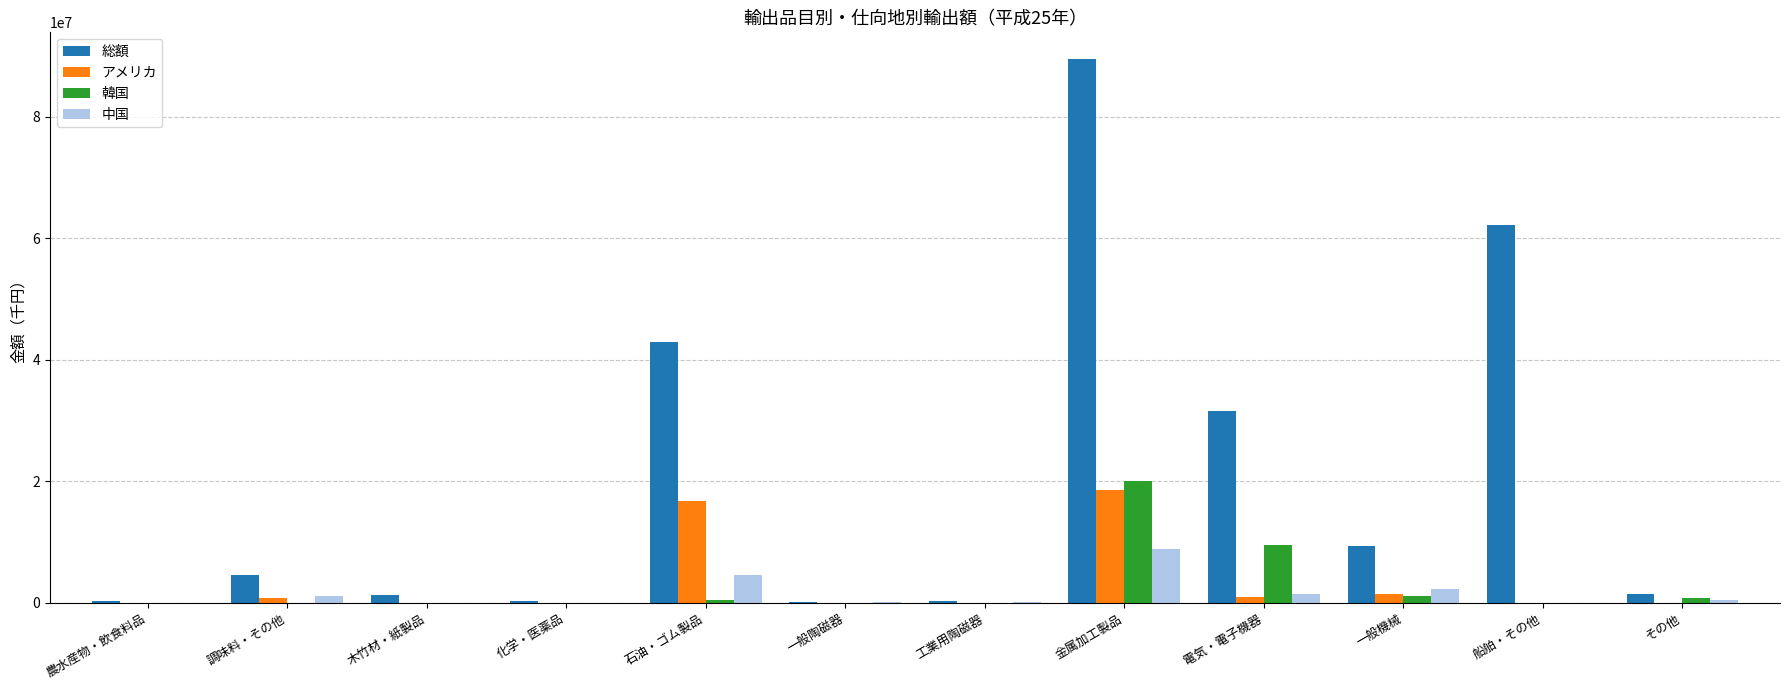

How many groups of bars are there?

12